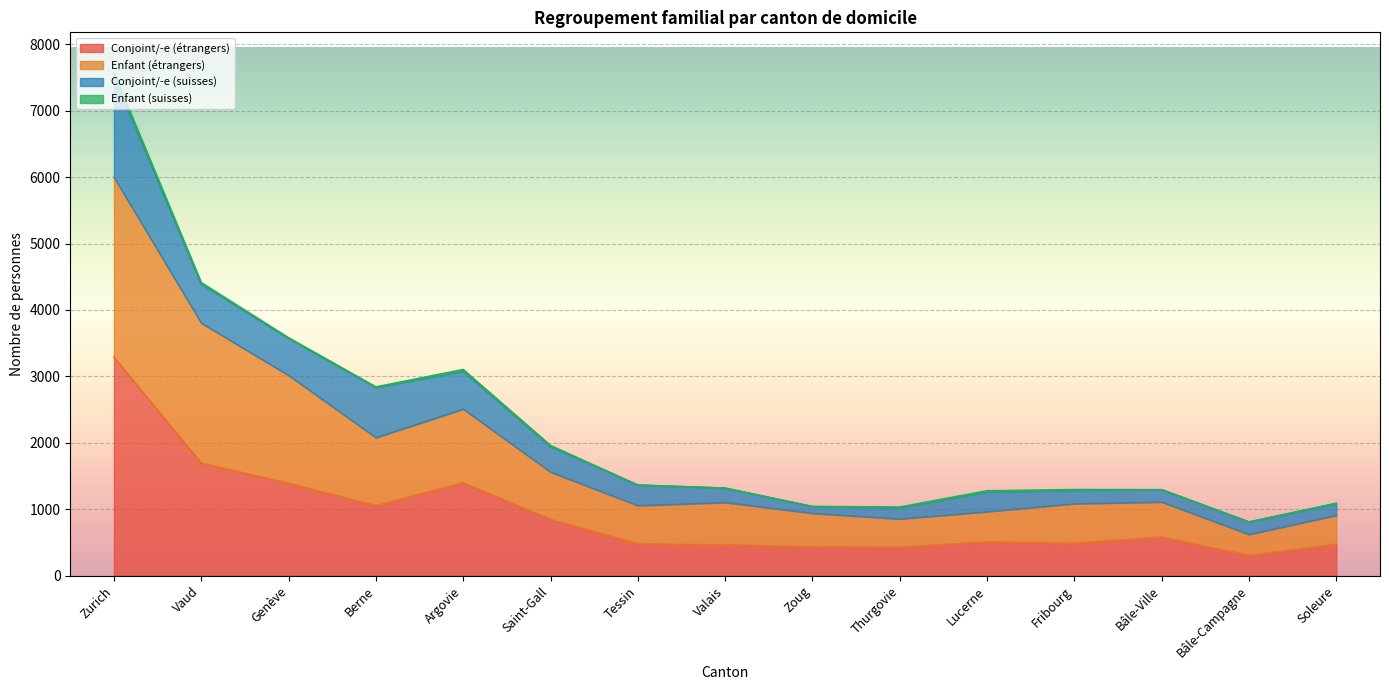

What is the maximum value for Conjoint/-e (étrangers)?

3291